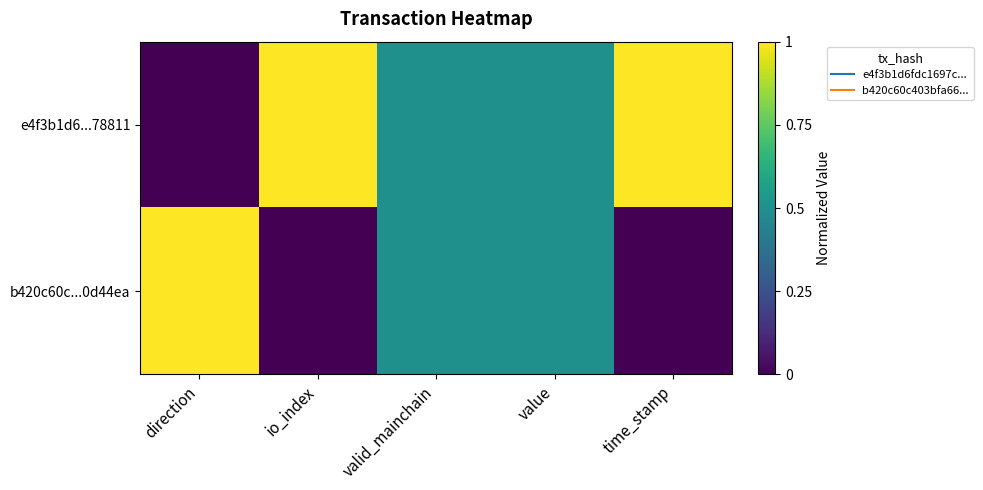

Reading left to right, list all the values displayed in this chart.

e4f3b1d6...78811: direction=0.0	io_index=1.0	valid_mainchain=0.5	value=0.5	time_stamp=1.0
b420c60c...0d44ea: direction=1.0	io_index=0.0	valid_mainchain=0.5	value=0.5	time_stamp=0.0